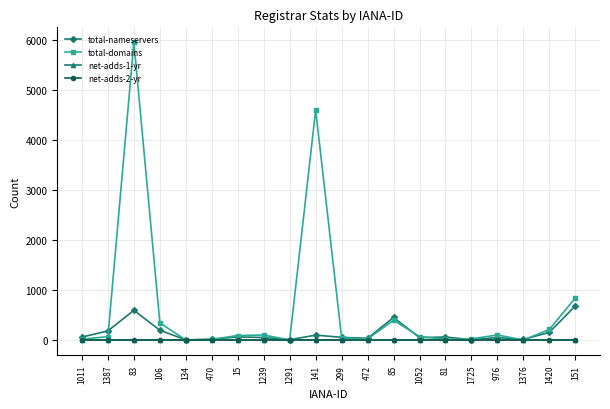

What is the total value across all series at 299?

99